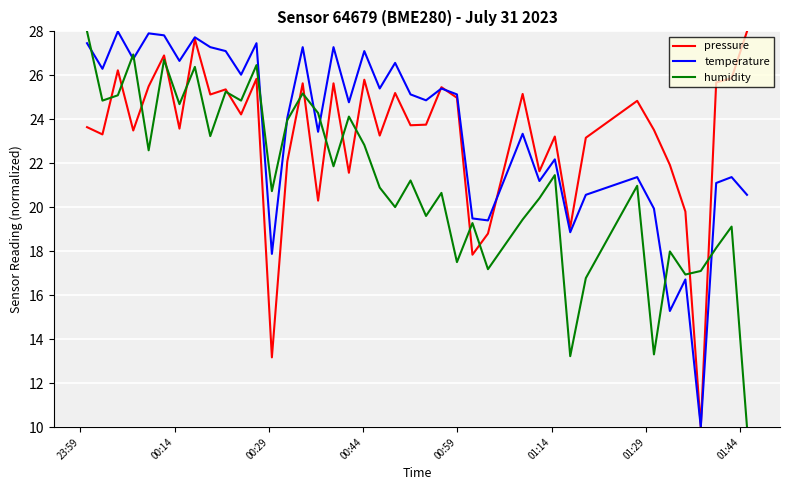

Which series has the largest total across all categories?

temperature